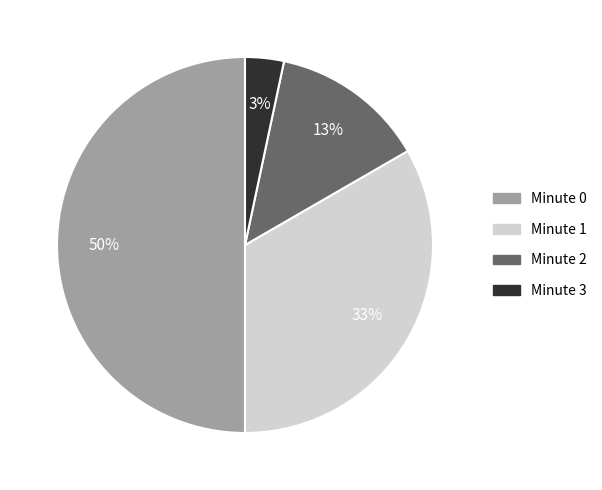

Is the sum of Minute 0 and Minute 3 greater than half?

Yes